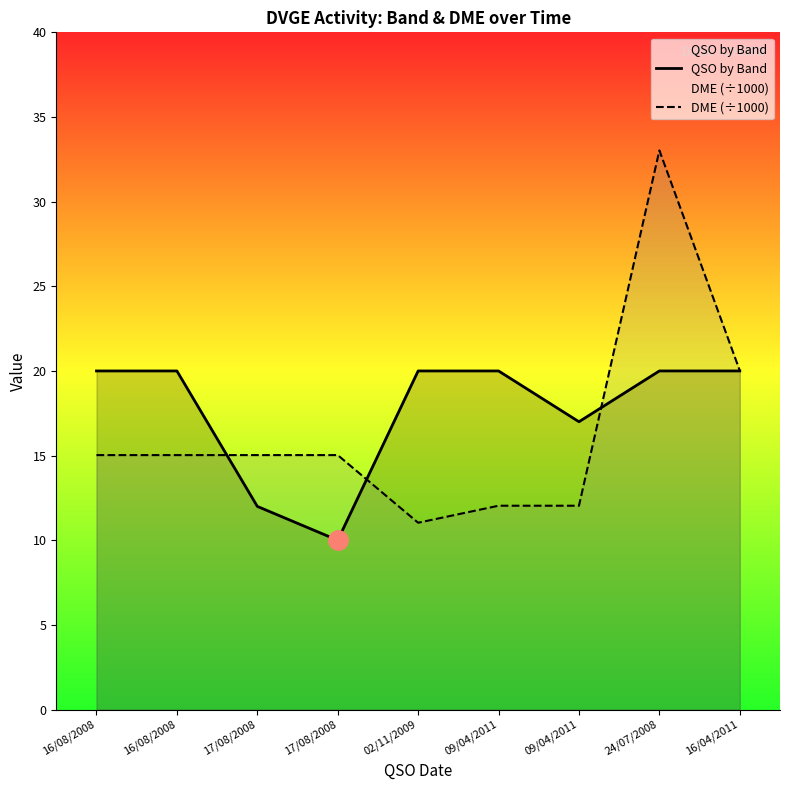

At which label does QSO by Band reach its peak?

16/08/2008